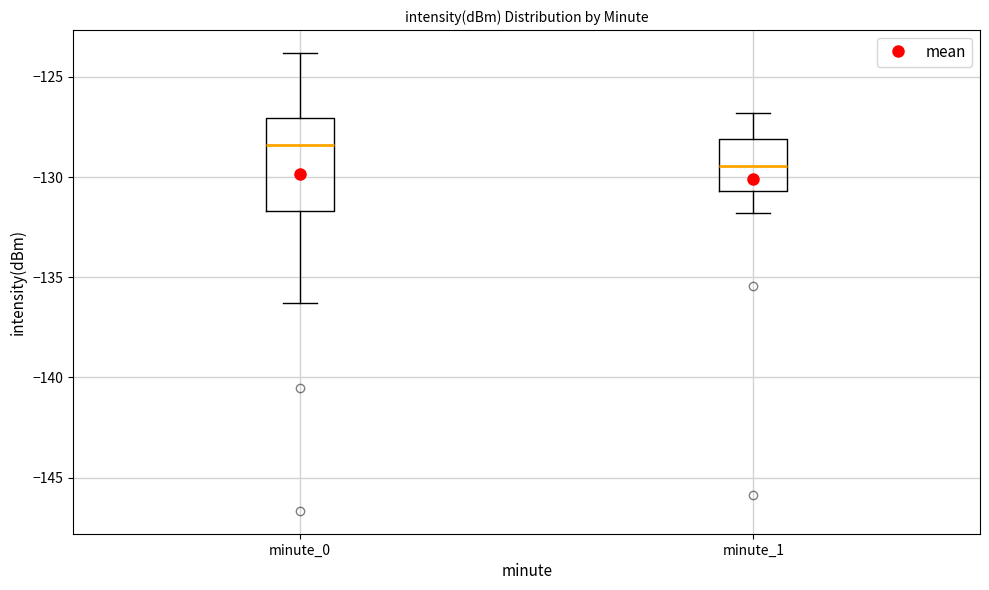

Reading left to right, transcribe this box plot: for each box, give where its median line is, the range the box spans, and where its two whiskers end, as read against the y-axis. The values are not printed on the chart, so give them approximately, as read against the axis.

minute_0: median -128.5, box -131.5 to -127.0, whiskers -136.5 to -124.0
minute_1: median -129.5, box -130.5 to -128.0, whiskers -132.0 to -127.0